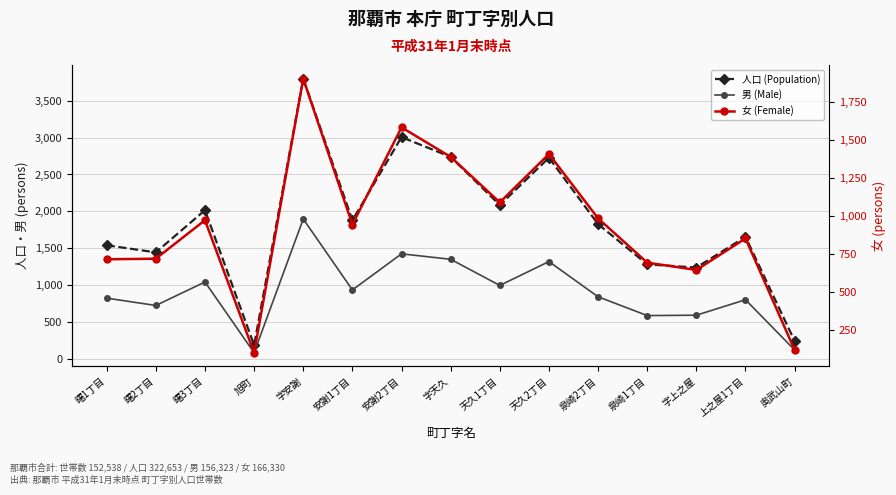

Reading left to right, what are all the values shown in this chart?

人口 (Population): 1539	1443	2015	184	3800	1878	3007	2739	2085	2727	1826	1280	1237	1654	239
男 (Male): 822	722	1041	81	1896	933	1423	1349	994	1318	840	585	590	800	118
女 (Female): 717	721	974	103	1904	945	1584	1390	1091	1409	986	695	647	854	121